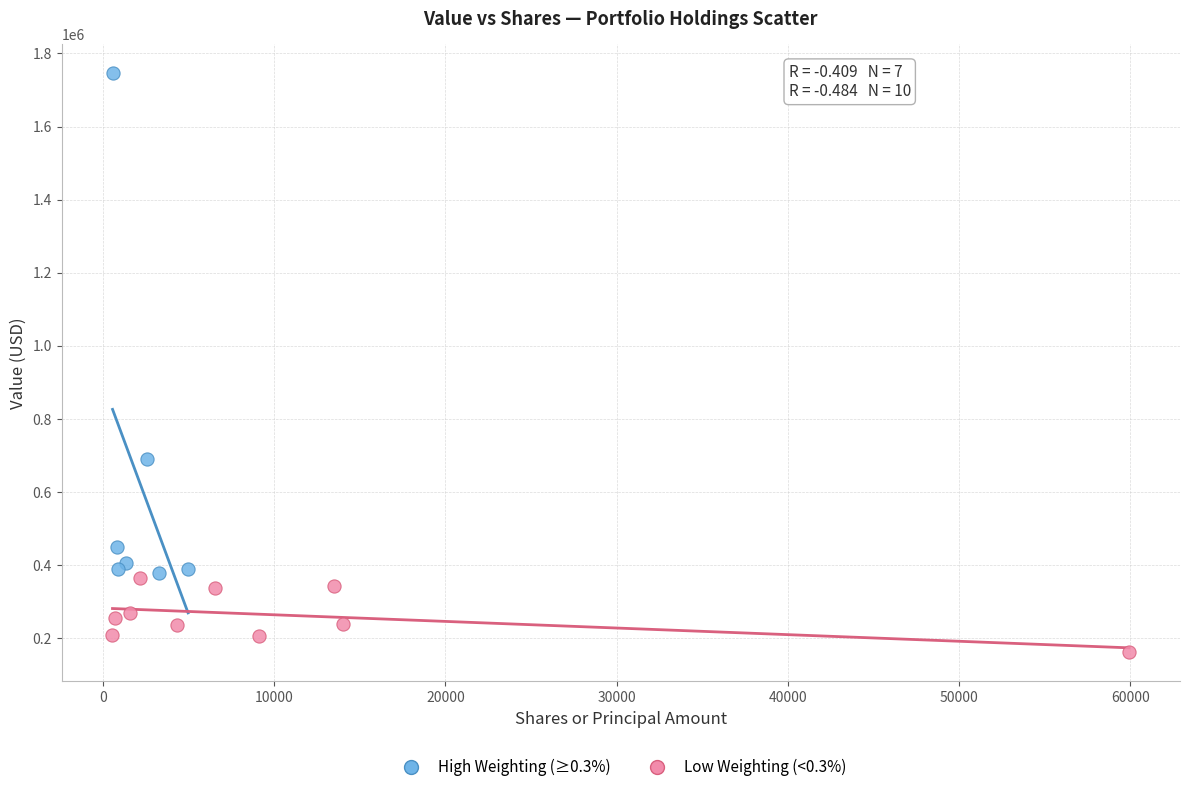

Which series contains the lowest Y value?

Low Weighting (<0.3%)